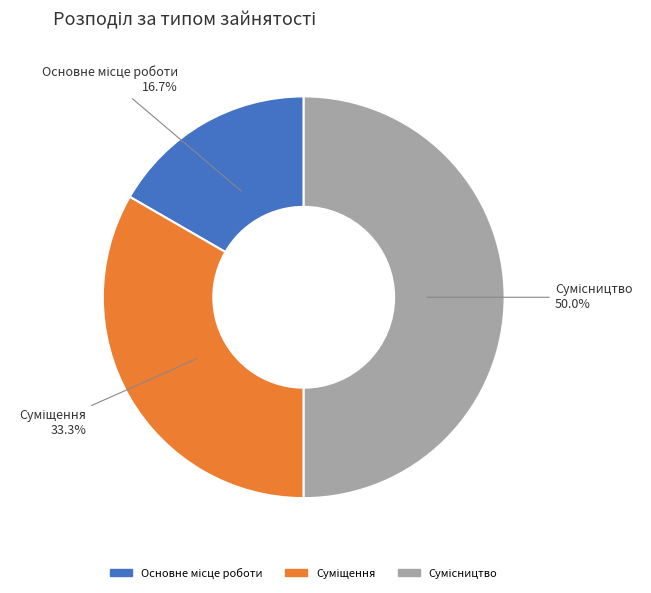

What portion of the pie excludes Основне місце роботи?

83.3%